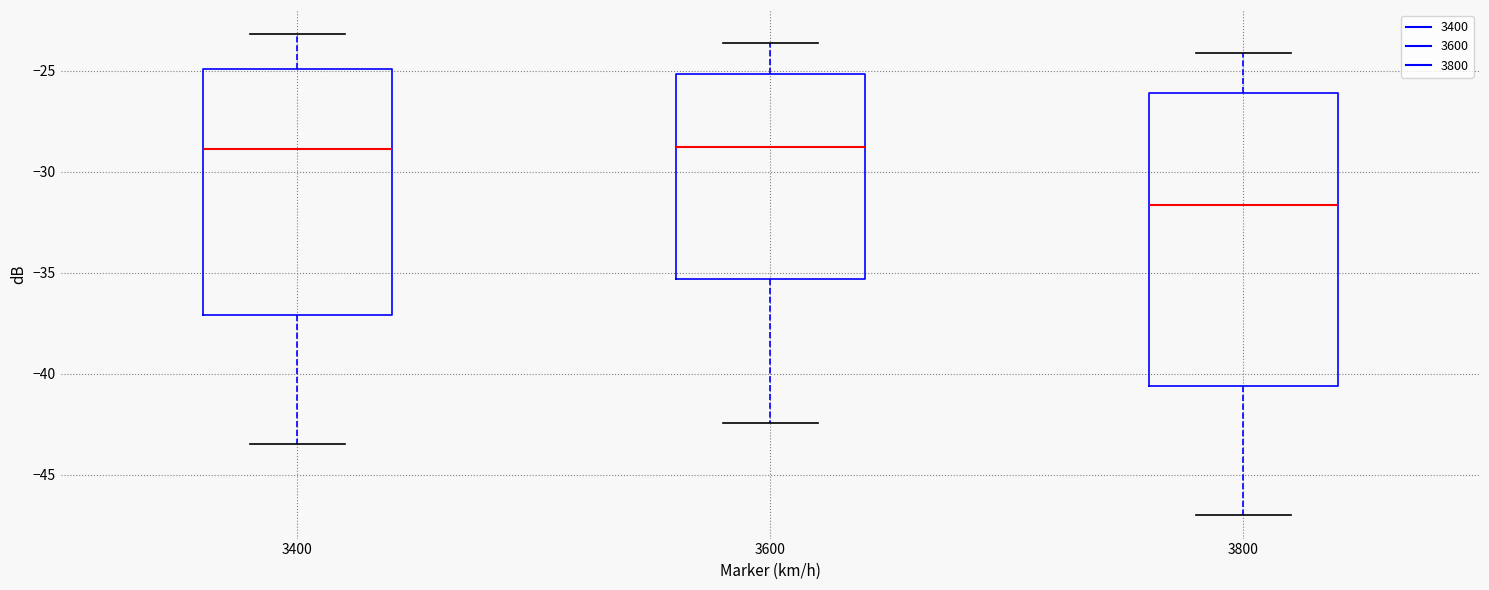

Comparing the boxes themselves (not the whiskers), which one is the tallest?

3800